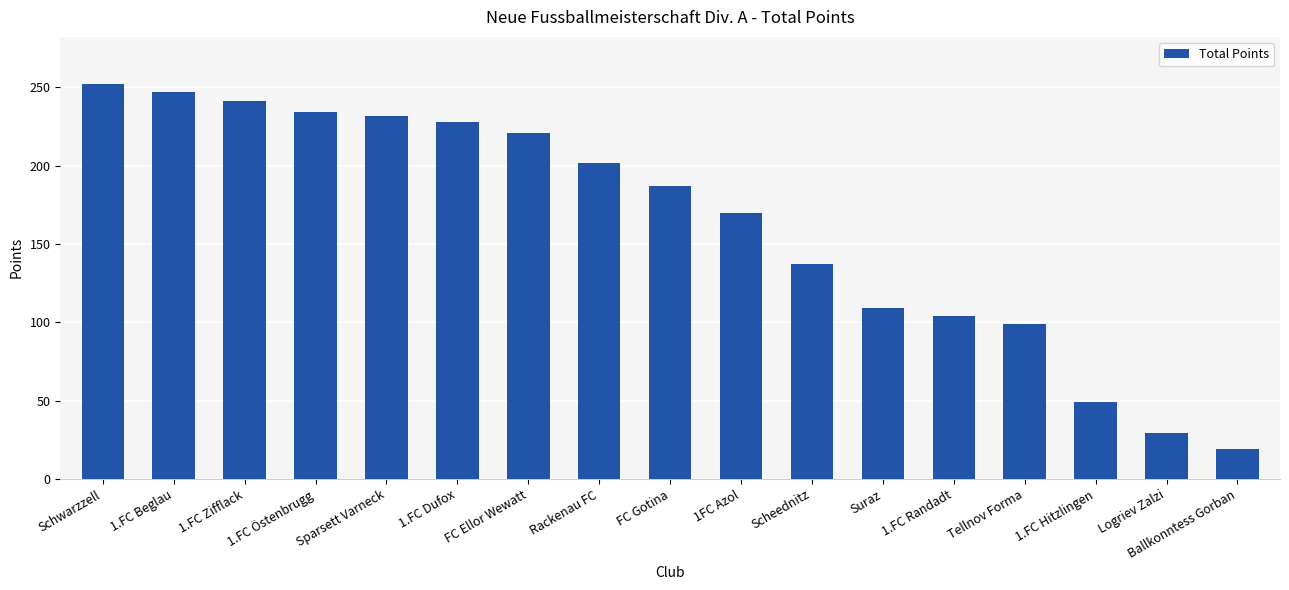

What is the label of the 16th bar from the right?

1.FC Beglau